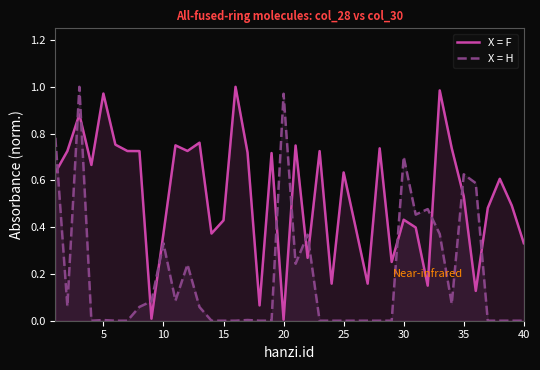

Does the chart display data point markers on the line(s)?

No